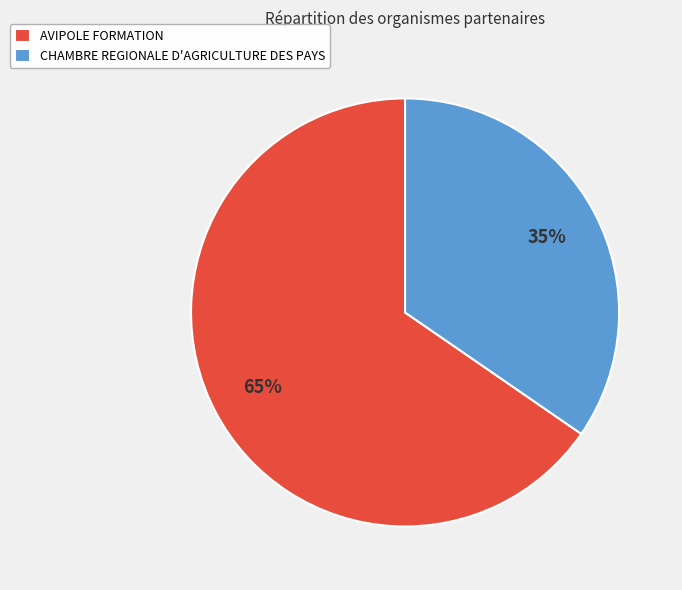

Is it true that CHAMBRE REGIONALE D'AGRICULTURE DES PAYS is 35% of the pie?

True